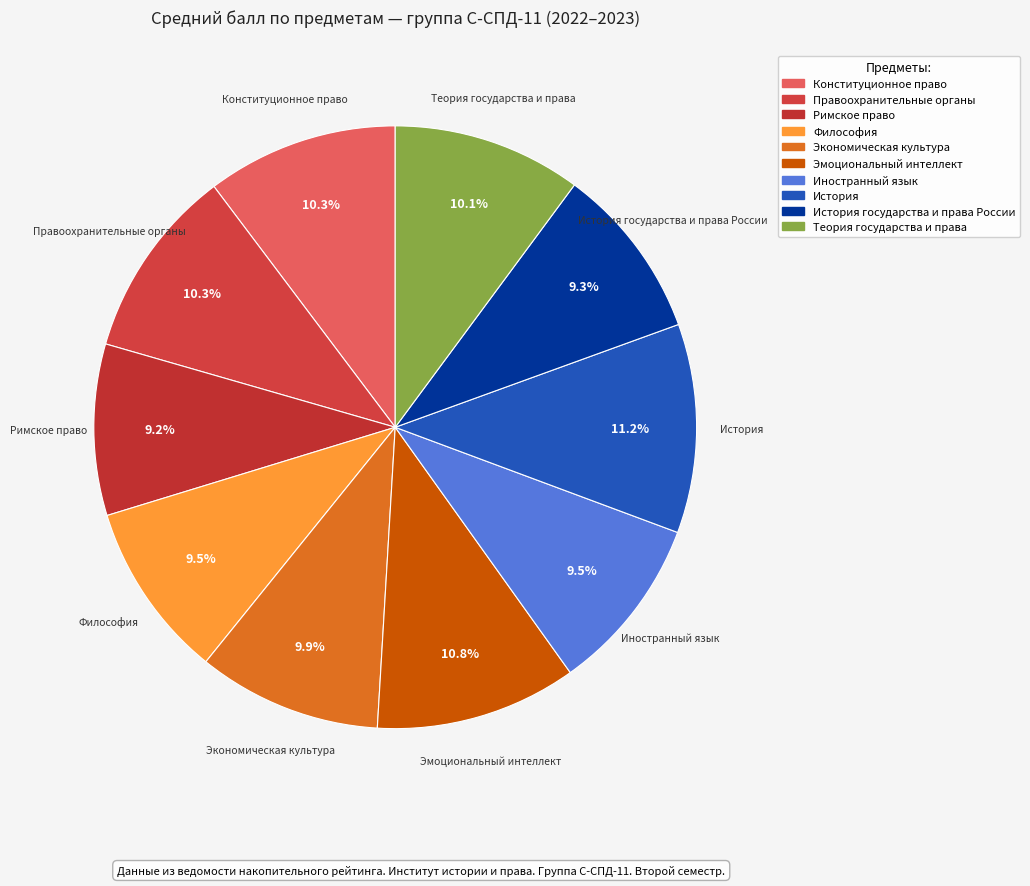

How many segments does this pie chart have?

10